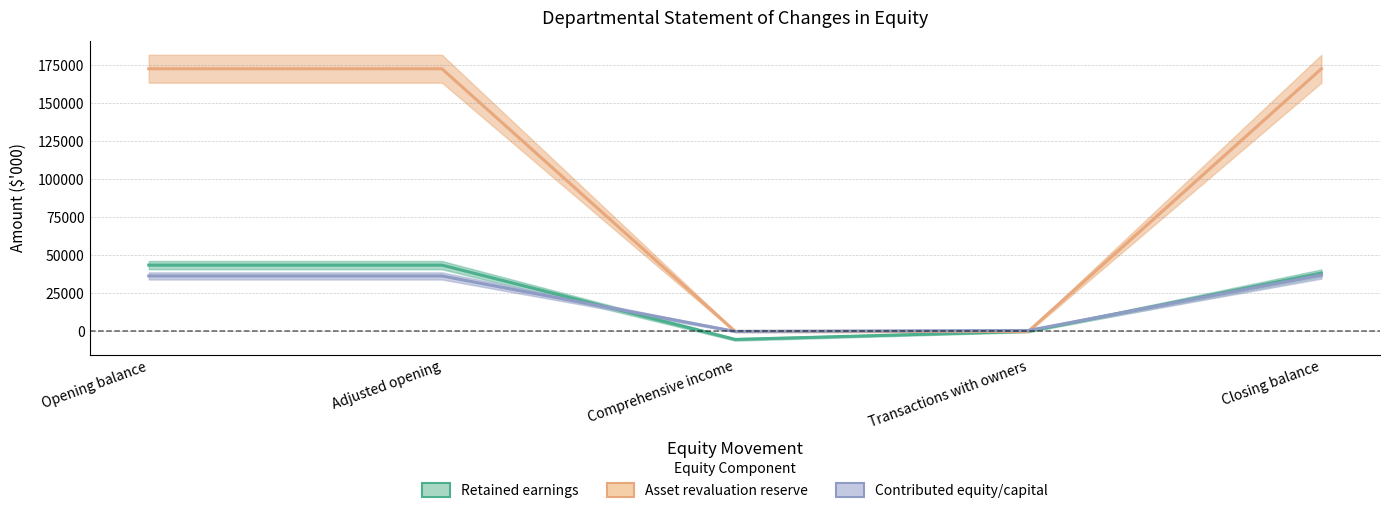

Reading left to right, list all the values displayed in this chart.

Retained earnings: Opening balance=43561	Adjusted opening=43561	Comprehensive income=-5269	Transactions with owners=0	Closing balance=38292
Asset revaluation reserve: Opening balance=172562	Adjusted opening=172562	Comprehensive income=0	Transactions with owners=0	Closing balance=172562
Contributed equity/capital: Opening balance=36445	Adjusted opening=36445	Comprehensive income=0	Transactions with owners=619	Closing balance=37064